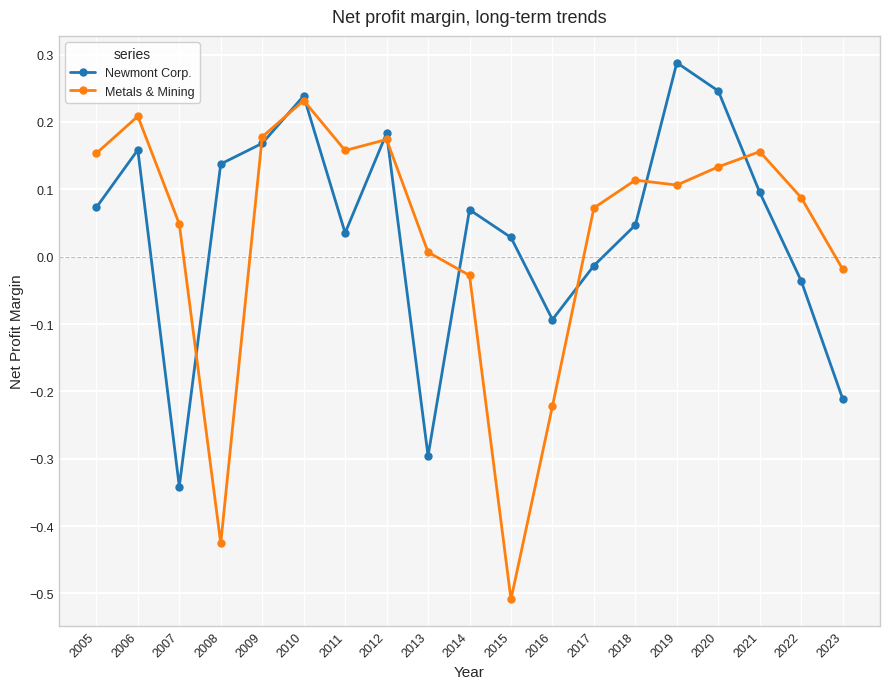

At which category is the sum across all series the highest?

2010